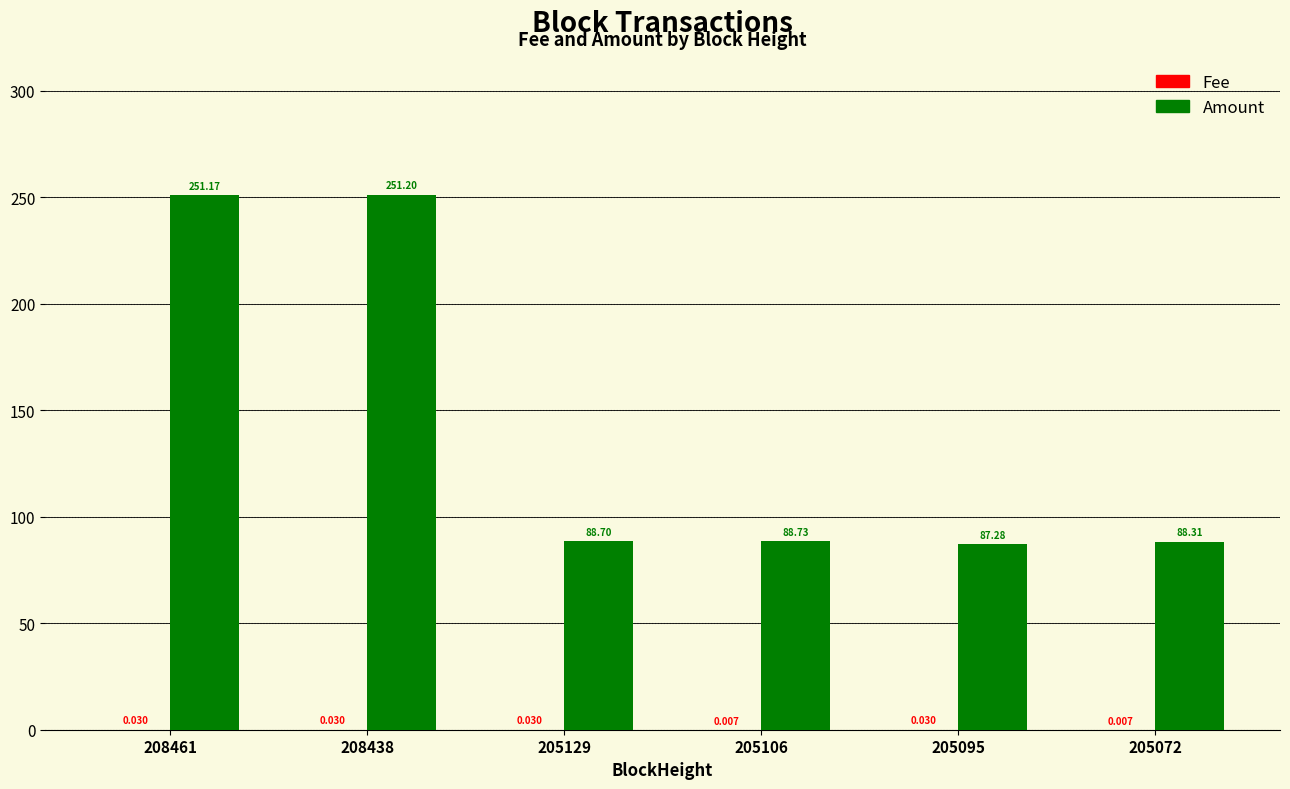

Which series has the largest total across all categories?

Amount